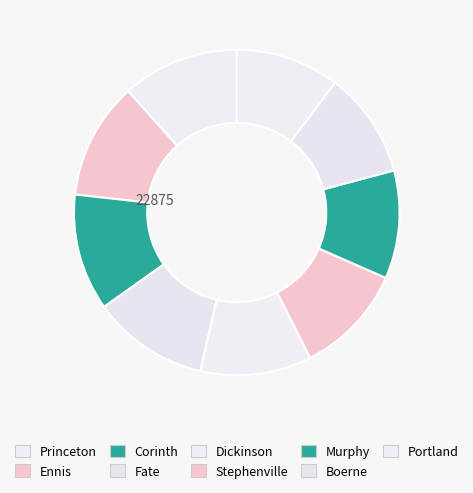

To the nearest percent, what portion does Ennis represent?

12%